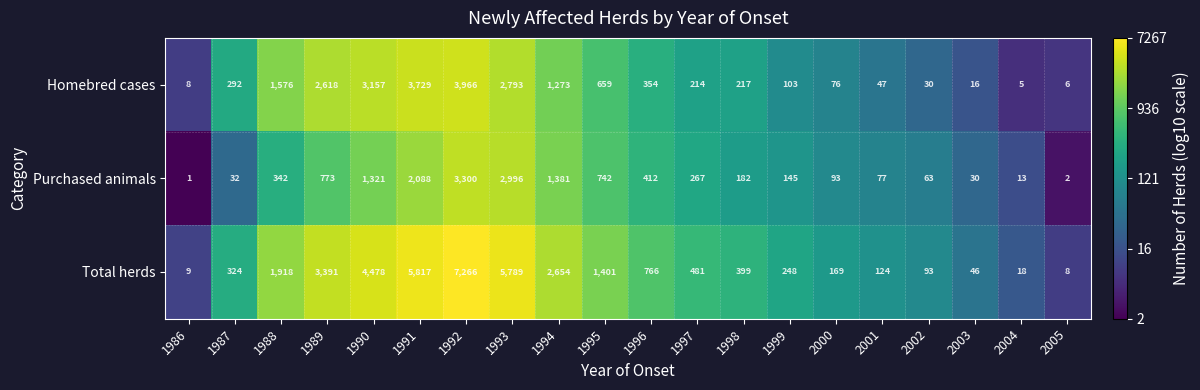

Which category has the highest value across all series?

1992